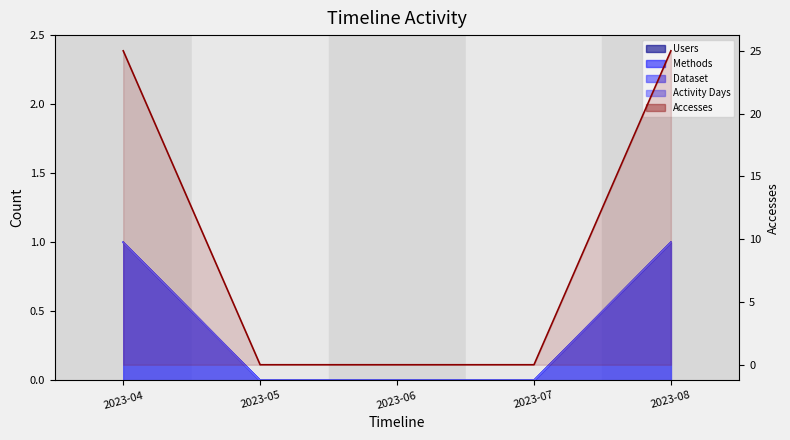

Reading left to right, extract all data points from this chart.

Users: 1	0	0	0	1
Methods: 1	0	0	0	1
Dataset: 1	0	0	0	1
Accesses: 25	0	0	0	25
Activity Days: 1	0	0	0	1